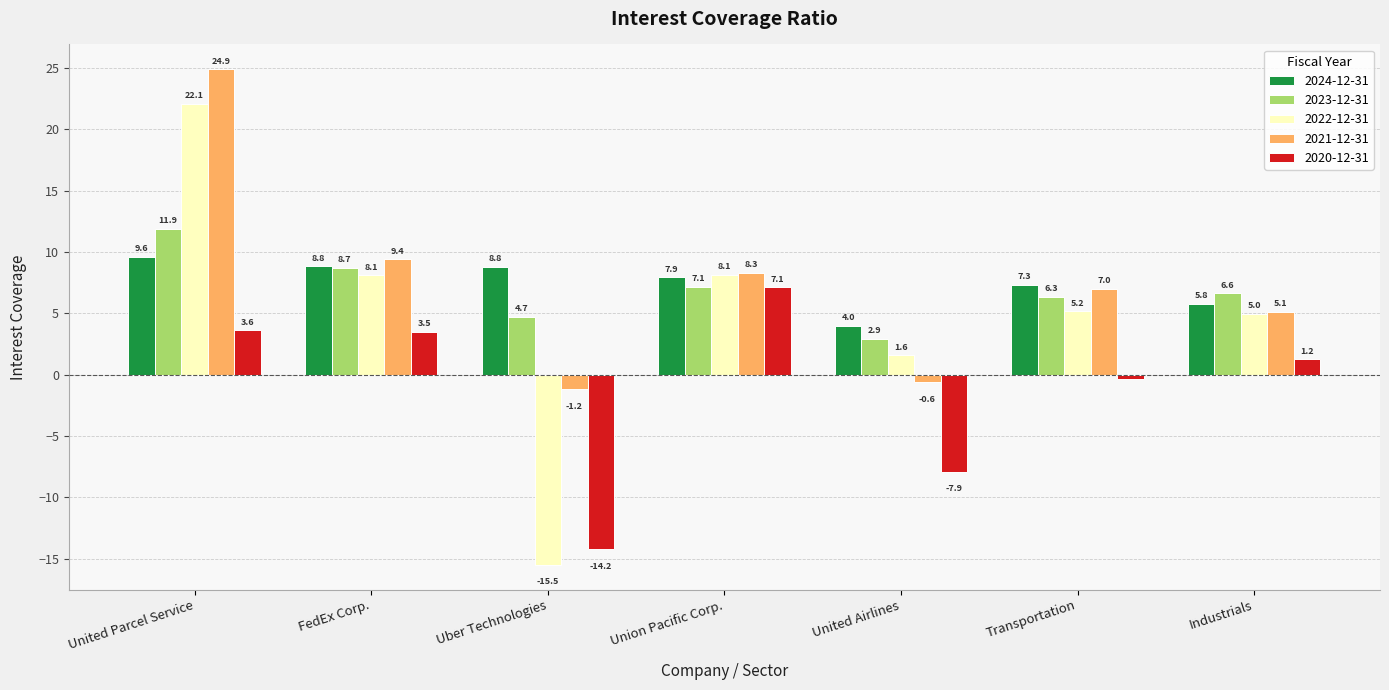

What is the average value of the 2024-12-31 series?

7.5